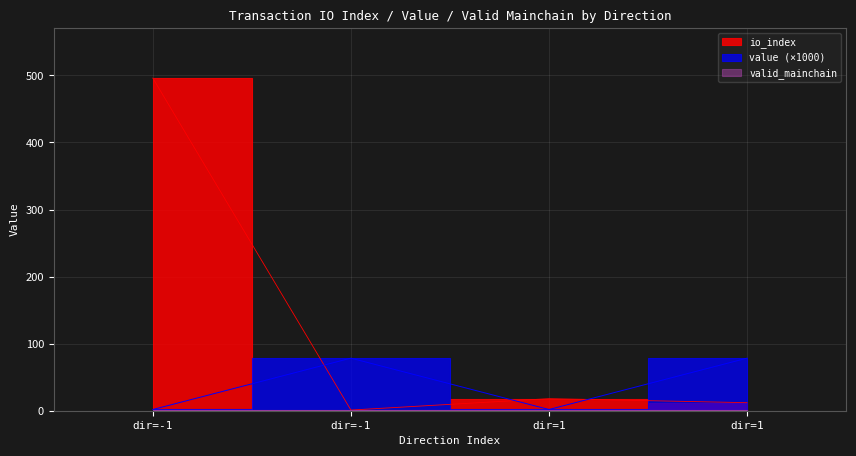

Is it true that value equals 3.0 at dir=1?

False